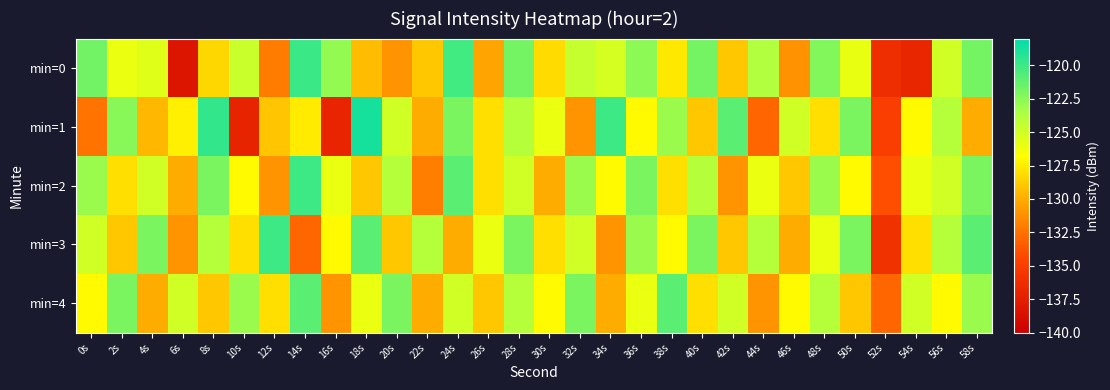

What is the minimum value shown in the chart?

-138.3